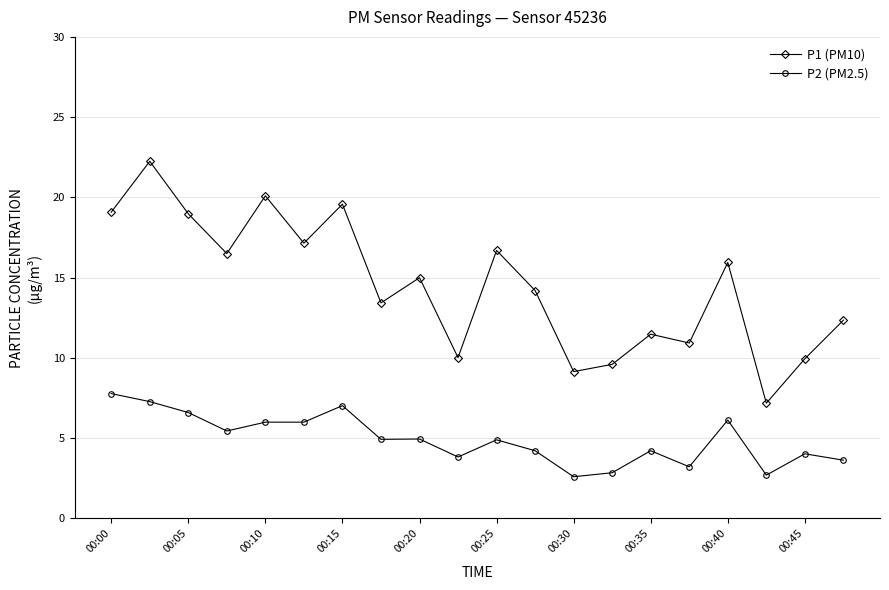

Which series has the largest range (max minus min)?

P1 (PM10)